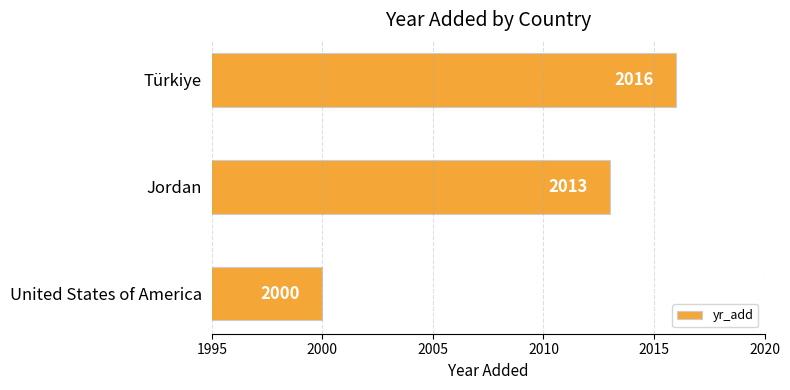

True or false: the data shows 2000 at United States of America.

True